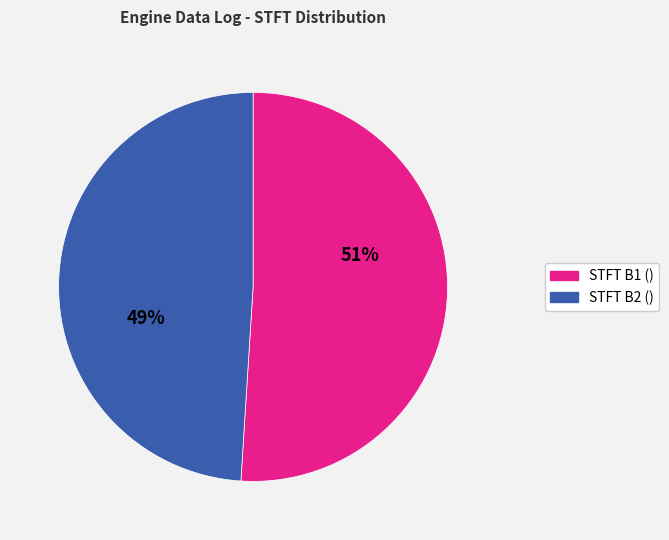

True or false: STFT B2 () accounts for 10% of the total.

False